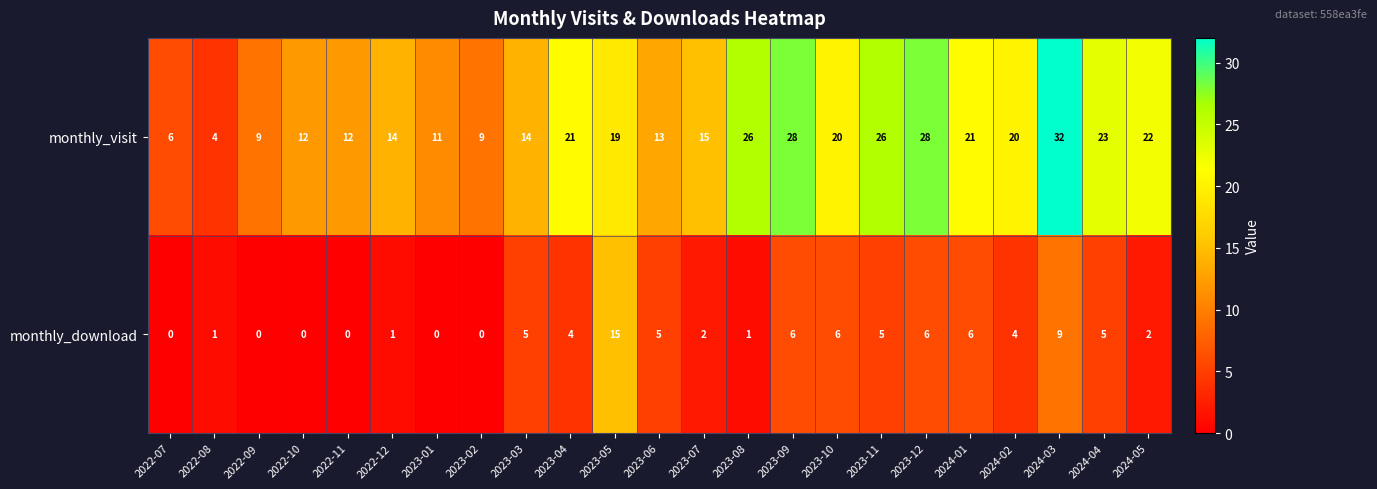

What is the approximate value of monthly_visit at 2023-07?

15